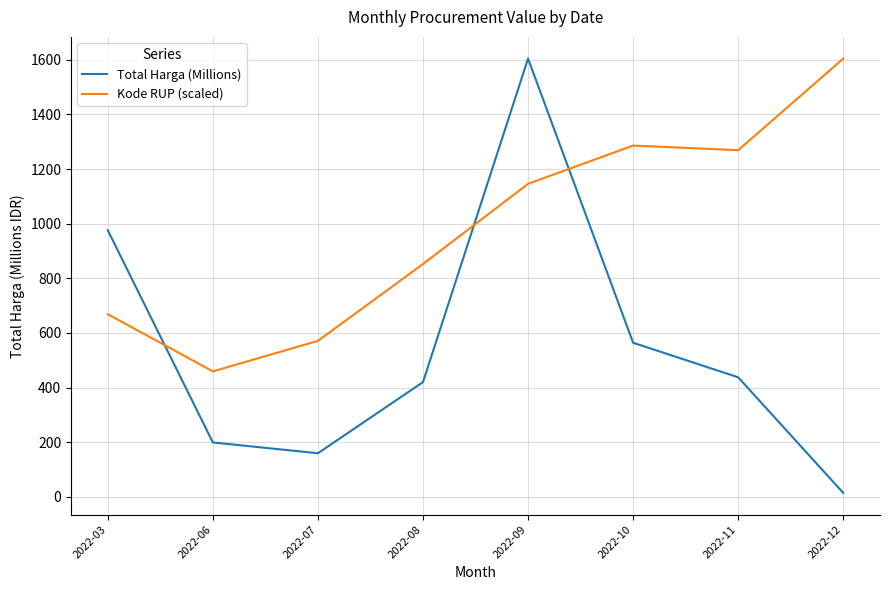

Between 2022-09 and 2022-12, which series saw the biggest shift?

Total Harga (Millions)